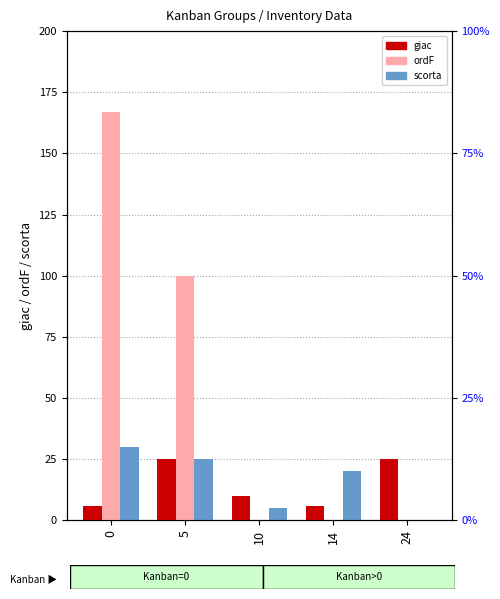

True or false: giac has a value of 10 at 5.

False